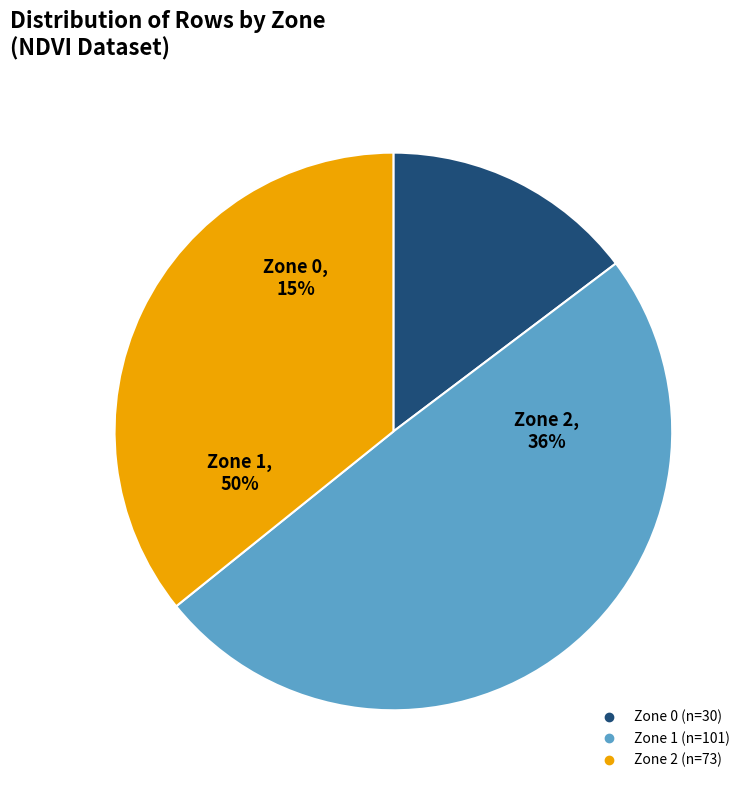

Rank the categories by value from lowest to highest.

Zone 0, Zone 2, Zone 1